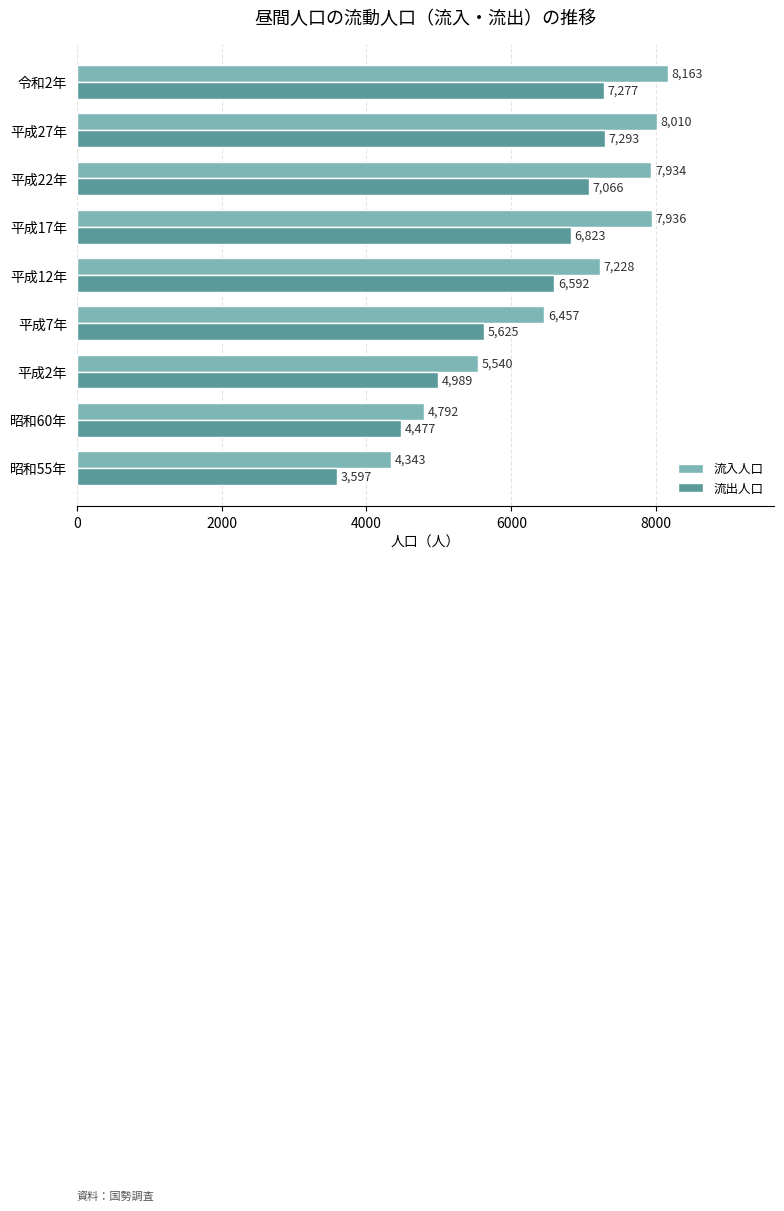

Which series has the largest total across all categories?

流入人口